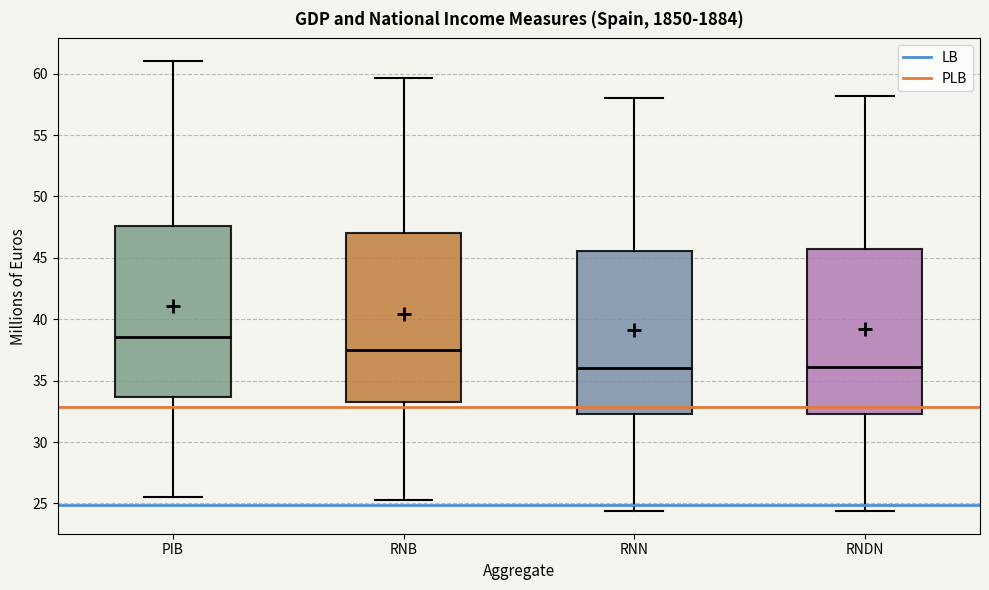

Reading left to right, read every box against the y-axis: the position of its median line, the range the box covers, and the ends of its whiskers. The values are not printed on the chart, so give them approximately, as read against the axis.

PIB: median 38.5, box 33.5 to 47.5, whiskers 25.5 to 61.0
RNB: median 37.5, box 33.0 to 47.0, whiskers 25.0 to 59.5
RNN: median 36.0, box 32.5 to 45.5, whiskers 24.5 to 58.0
RNDN: median 36.0, box 32.5 to 45.5, whiskers 24.5 to 58.0